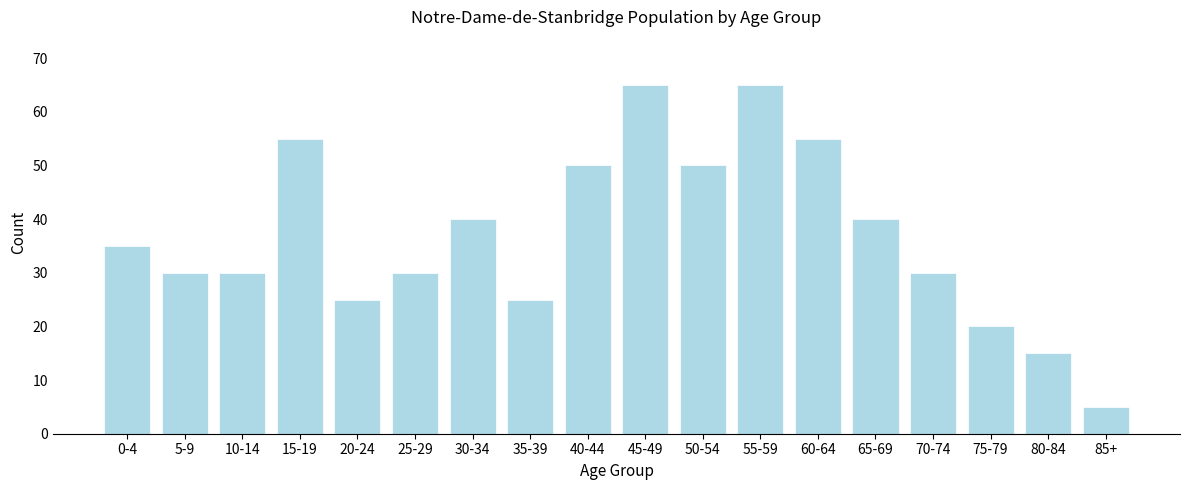

Reading left to right, what are all the values shown in this chart?

0-4=35	5-9=30	10-14=30	15-19=55	20-24=25	25-29=30	30-34=40	35-39=25	40-44=50	45-49=65	50-54=50	55-59=65	60-64=55	65-69=40	70-74=30	75-79=20	80-84=15	85+=5